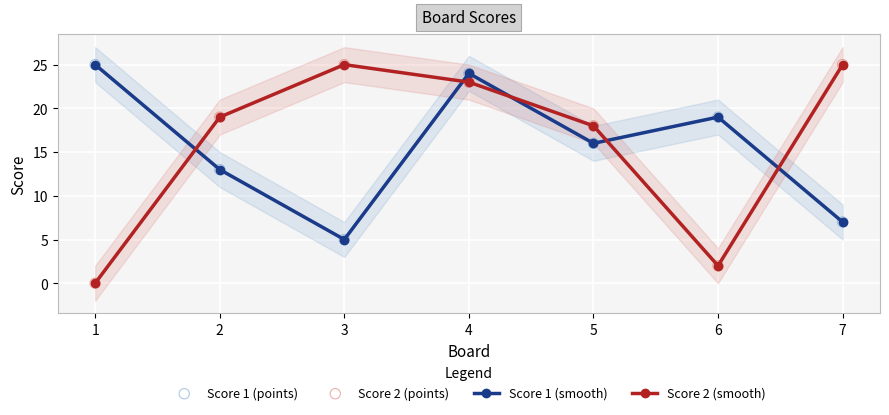

What is the total value across all series at 1?

50